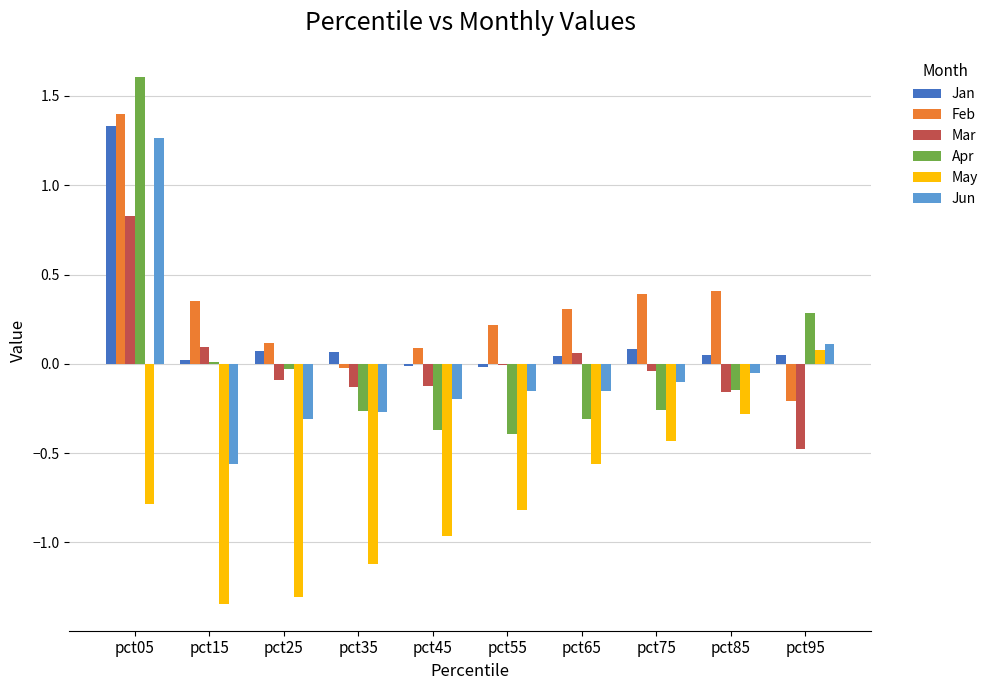

The Mar series shows -0.1 at pct35. True or false?

True